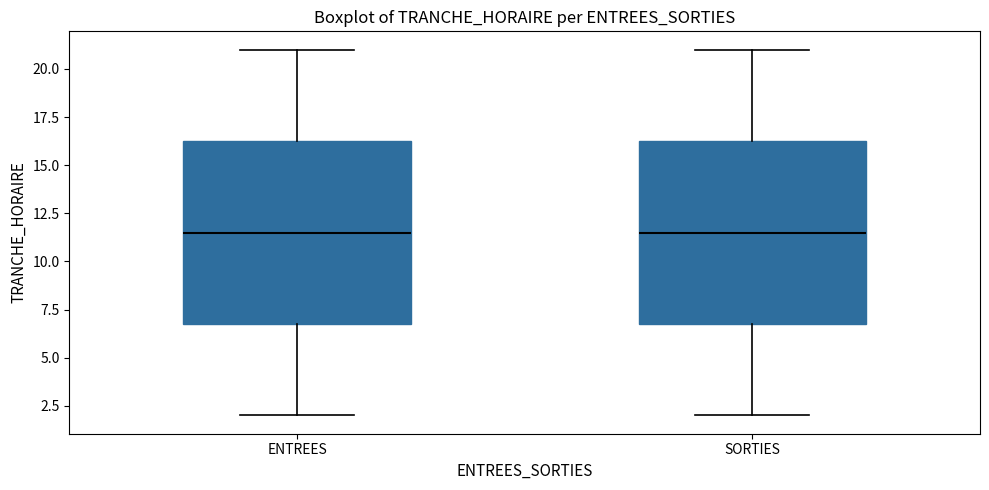

Reading left to right, read every box against the y-axis: the position of its median line, the range the box covers, and the ends of its whiskers. The values are not printed on the chart, so give them approximately, as read against the axis.

ENTREES: median 11.5, box 7.0 to 16.5, whiskers 2.0 to 21.0
SORTIES: median 11.5, box 7.0 to 16.5, whiskers 2.0 to 21.0